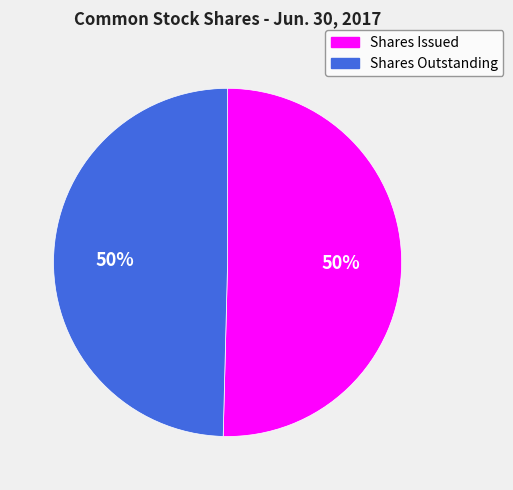

How many slices are in this pie chart?

2